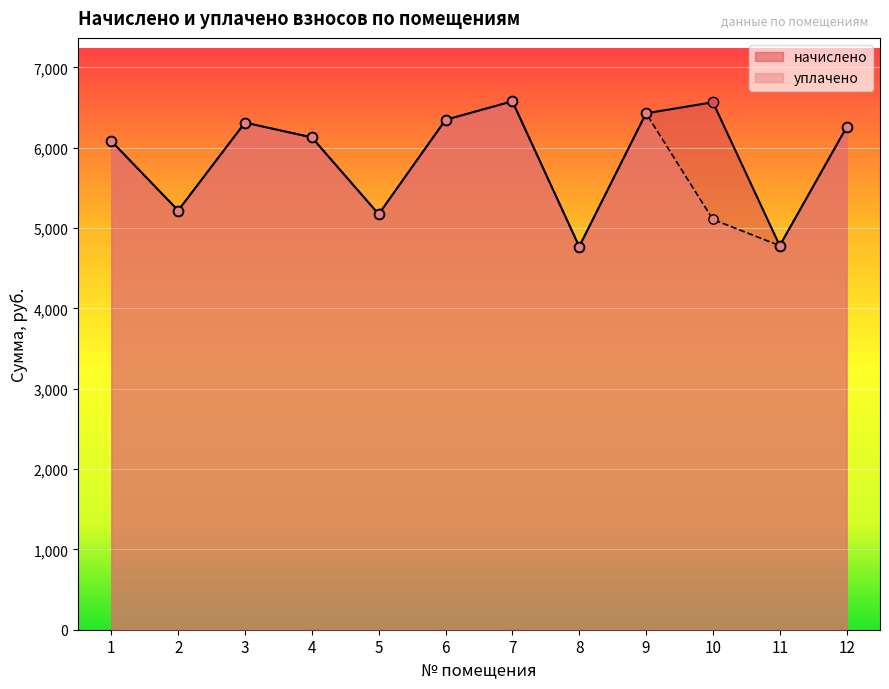

Which series has the largest Y range (max minus min)?

начислено